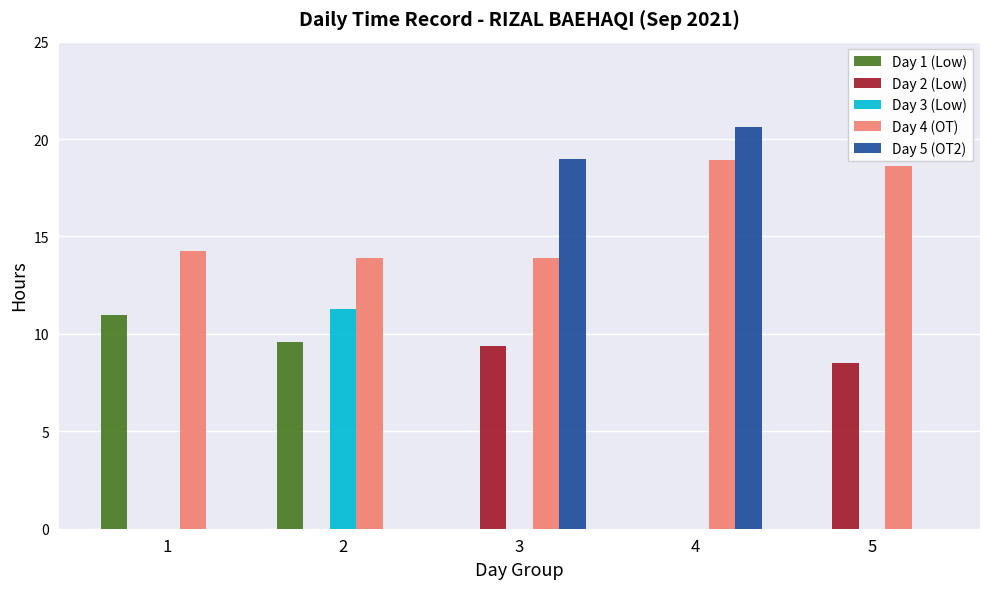

How many data points does each series have?

5